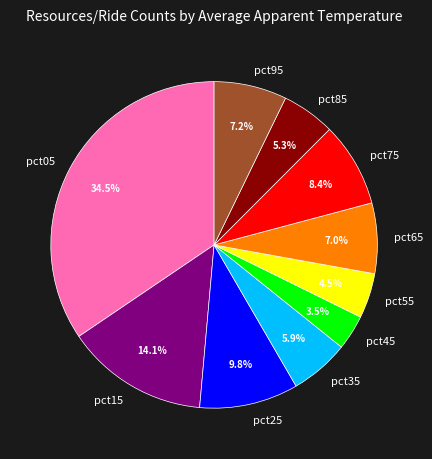

Count the number of slices in the pie.

10